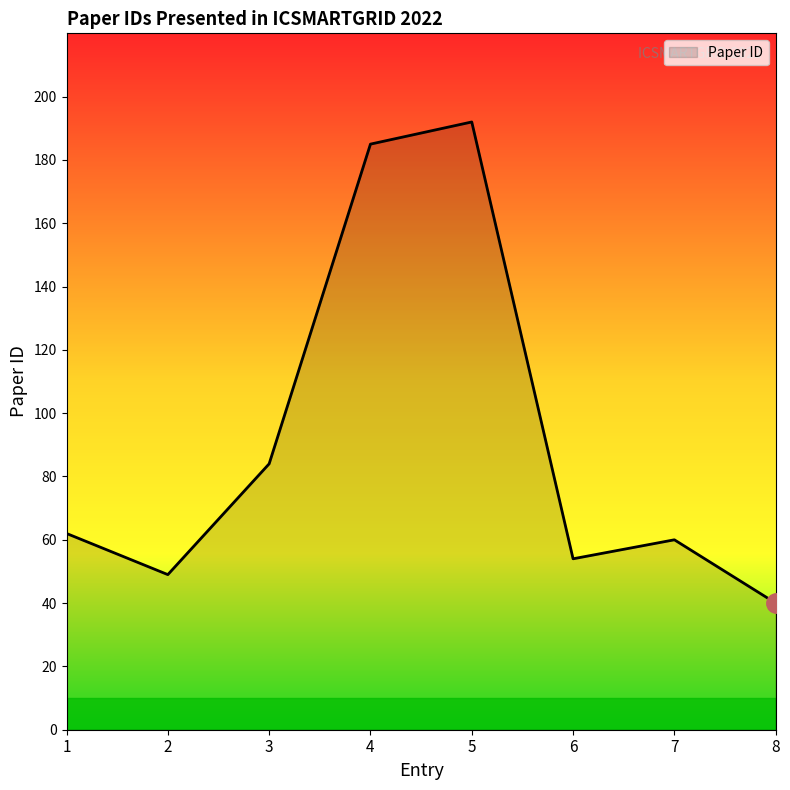

What is the sum of all values?

726